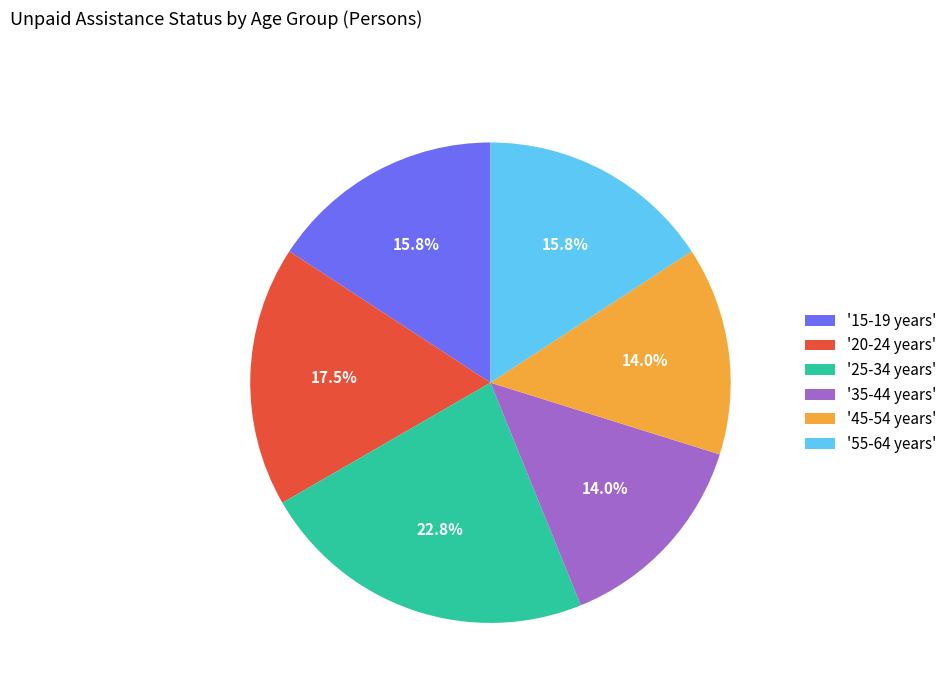

Count the number of slices in the pie.

6